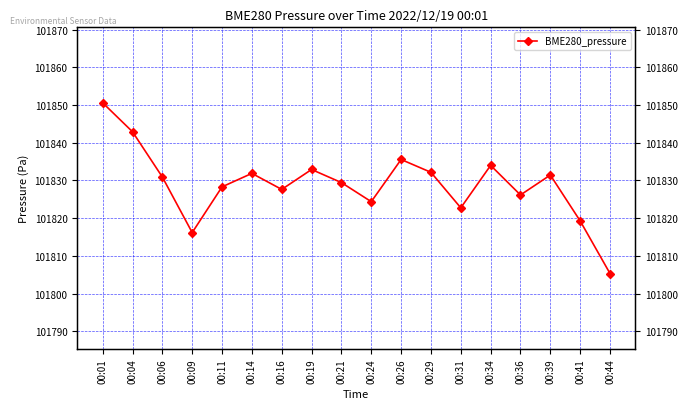

Reading left to right, what are all the values shown in this chart?

101850.6	101842.9	101830.9	101816.2	101828.3	101831.9	101827.6	101832.9	101829.4	101824.4	101835.6	101832.2	101822.8	101834.0	101826.2	101831.4	101819.3	101805.3